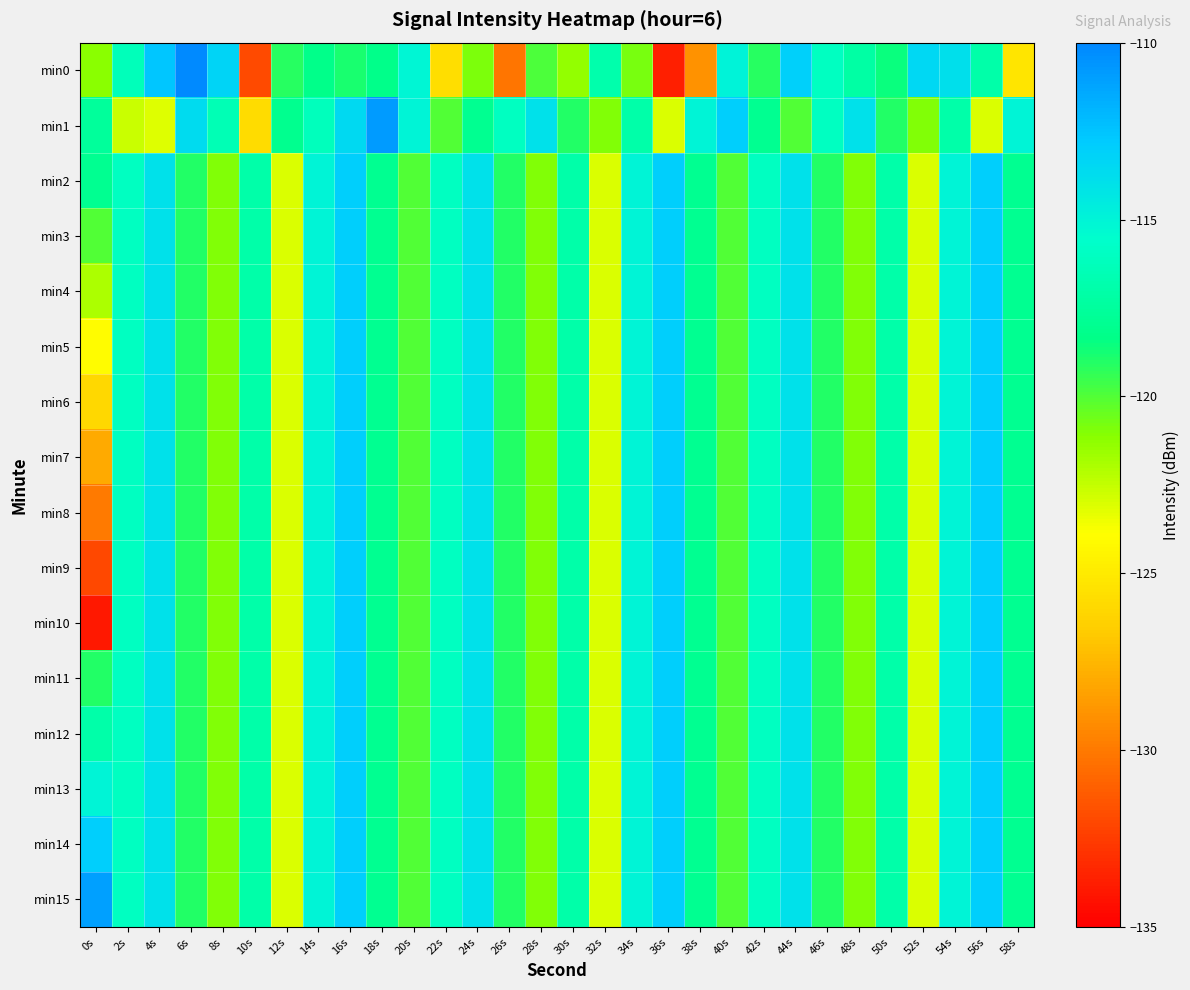

Which series changed the most between 24s and 54s?

min0